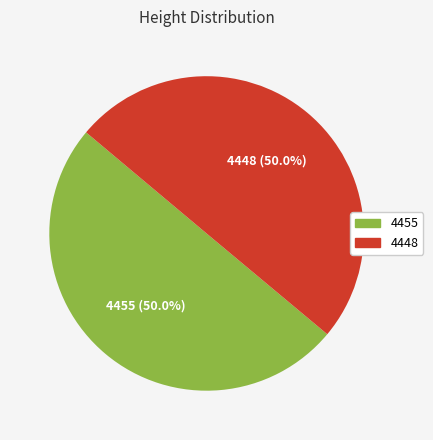

Is the sum of 4448 and 4455 greater than half?

Yes